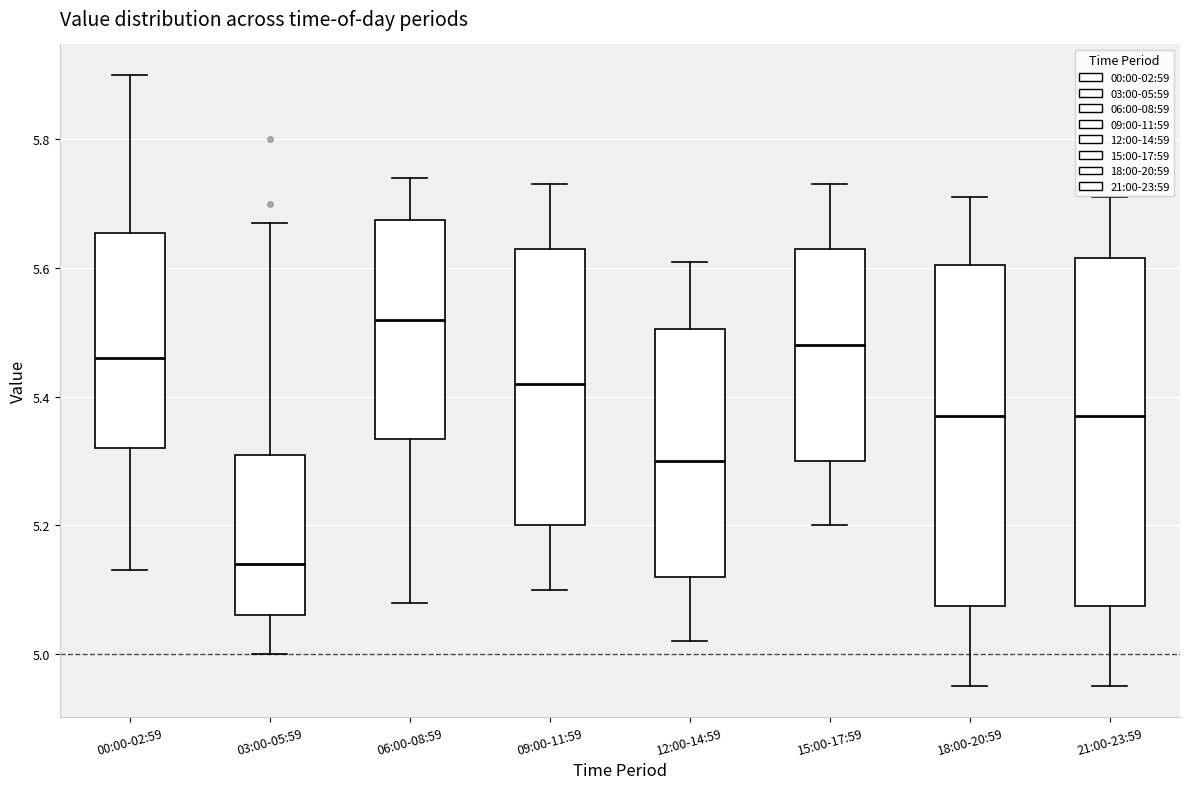

Reading left to right, read every box against the y-axis: the position of its median line, the range the box covers, and the ends of its whiskers. The values are not printed on the chart, so give them approximately, as read against the axis.

00:00-02:59: median 5.46, box 5.32 to 5.66, whiskers 5.14 to 5.90
03:00-05:59: median 5.14, box 5.06 to 5.32, whiskers 5.00 to 5.68
06:00-08:59: median 5.52, box 5.34 to 5.68, whiskers 5.08 to 5.74
09:00-11:59: median 5.42, box 5.20 to 5.64, whiskers 5.10 to 5.74
12:00-14:59: median 5.30, box 5.12 to 5.50, whiskers 5.02 to 5.62
15:00-17:59: median 5.48, box 5.30 to 5.64, whiskers 5.20 to 5.74
18:00-20:59: median 5.38, box 5.08 to 5.60, whiskers 4.96 to 5.72
21:00-23:59: median 5.38, box 5.08 to 5.62, whiskers 4.96 to 5.72